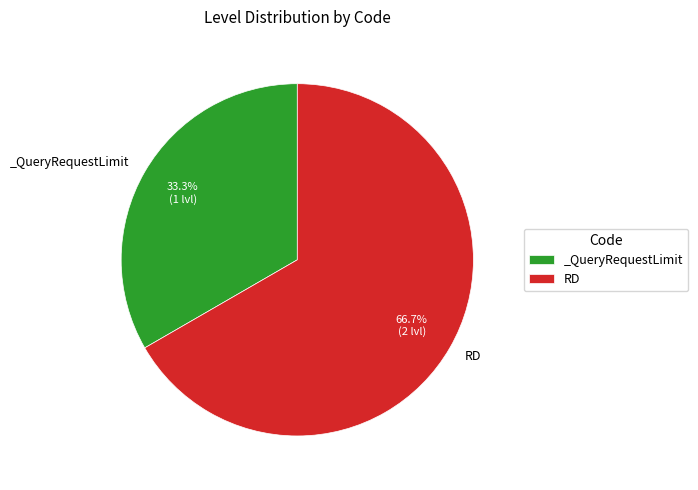

What is the largest slice in the pie chart?

RD